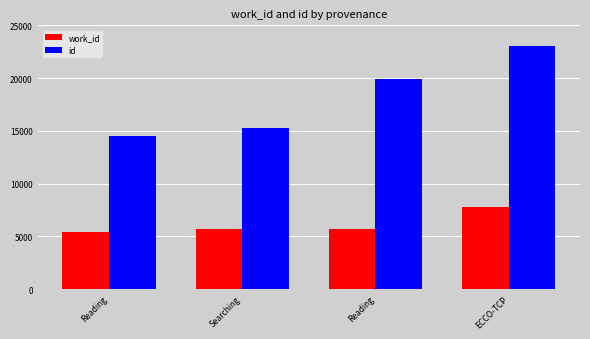

Between Reading and ECCO-TCP, which series saw the biggest shift?

id